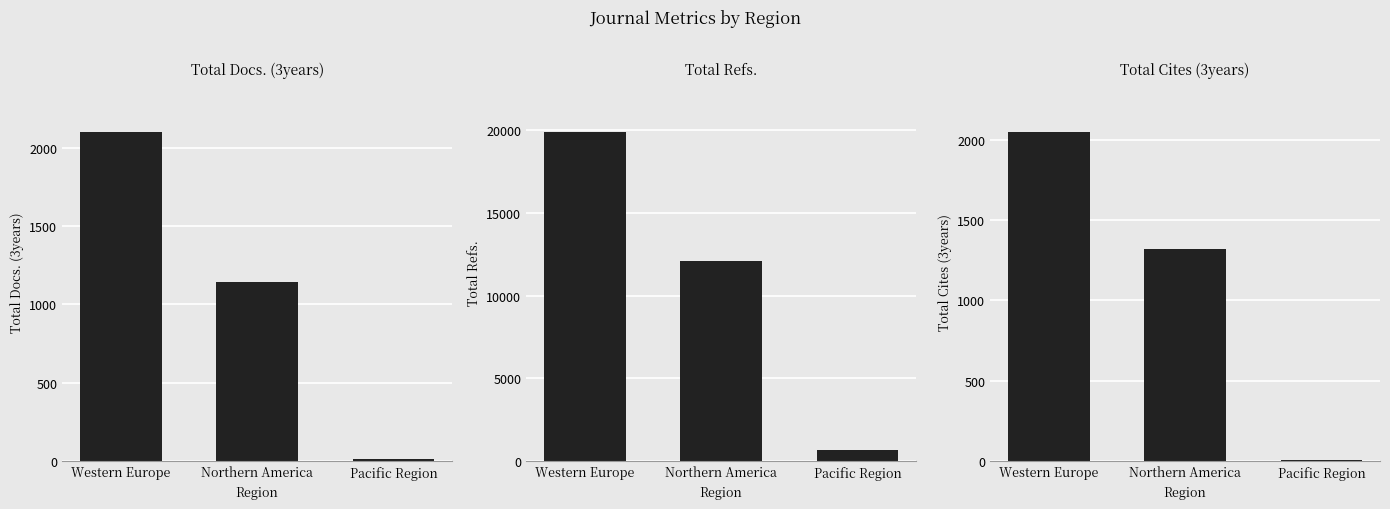

What is the label of the 1st bar from the left?

Western Europe